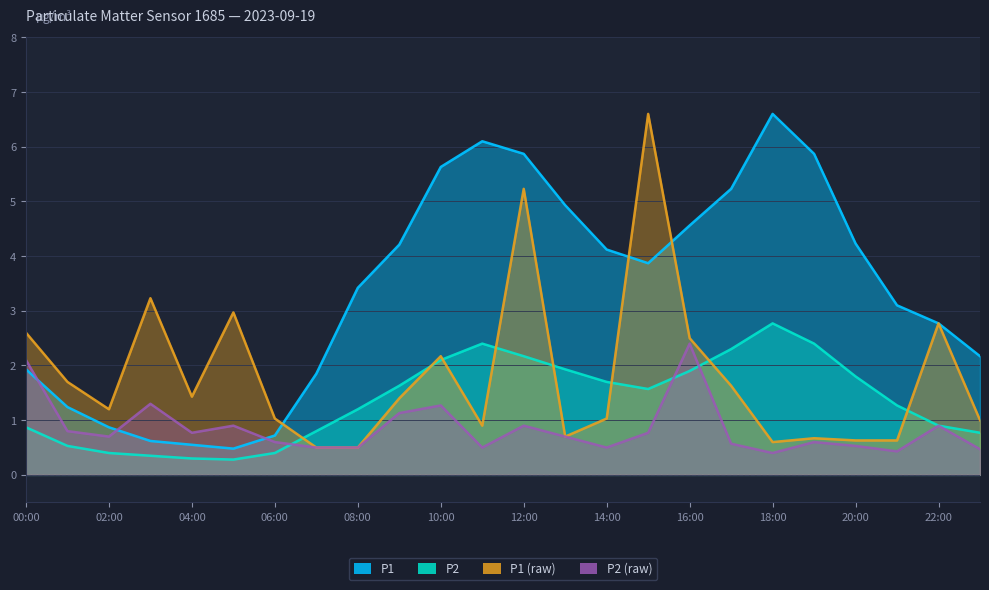

How many intersections are there between P1 (raw) and P2?

8